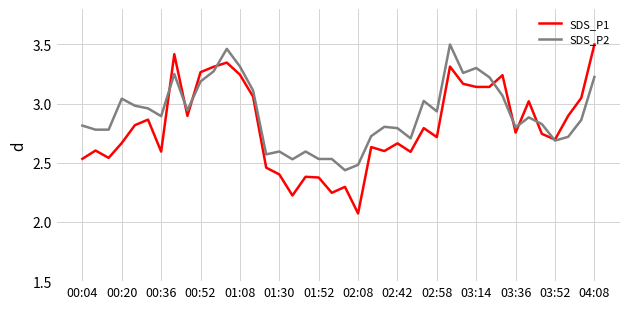

Which series has the largest range (max minus min)?

SDS_P1